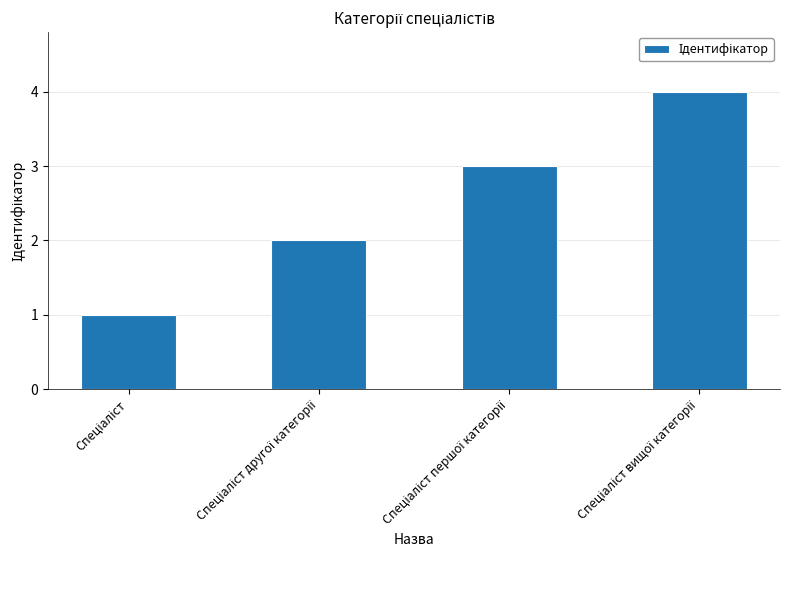

What is the difference between the maximum and minimum values?

3